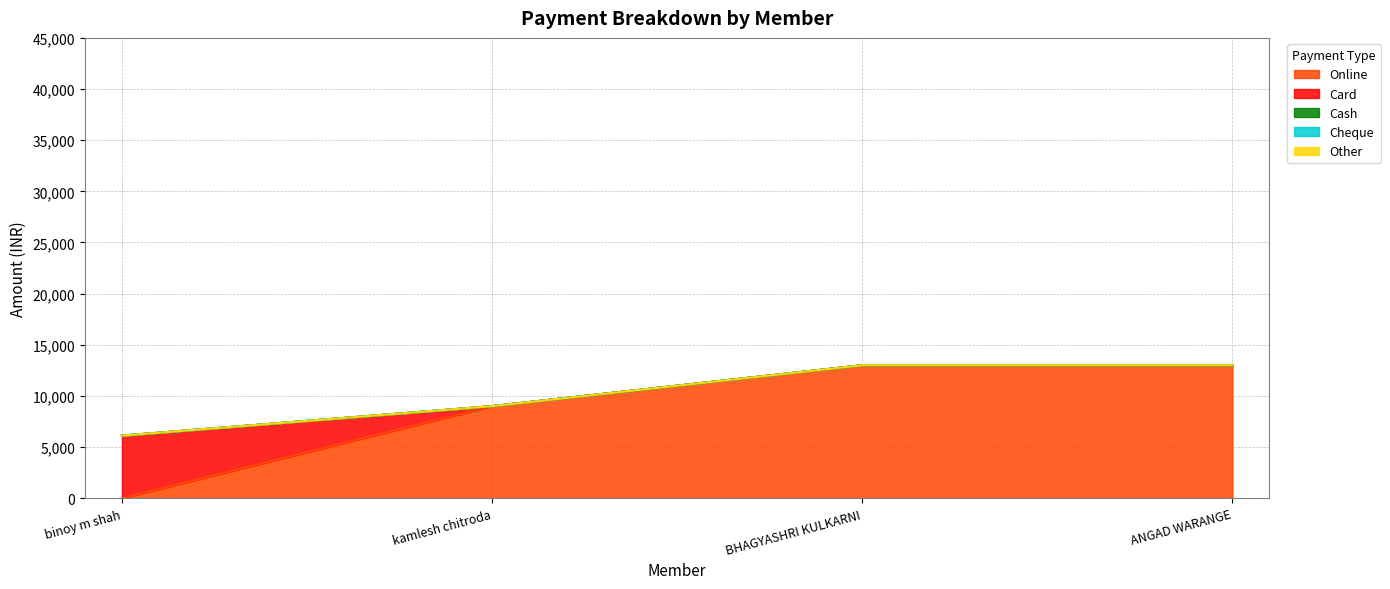

How many data points in Online are less than 13000?

2